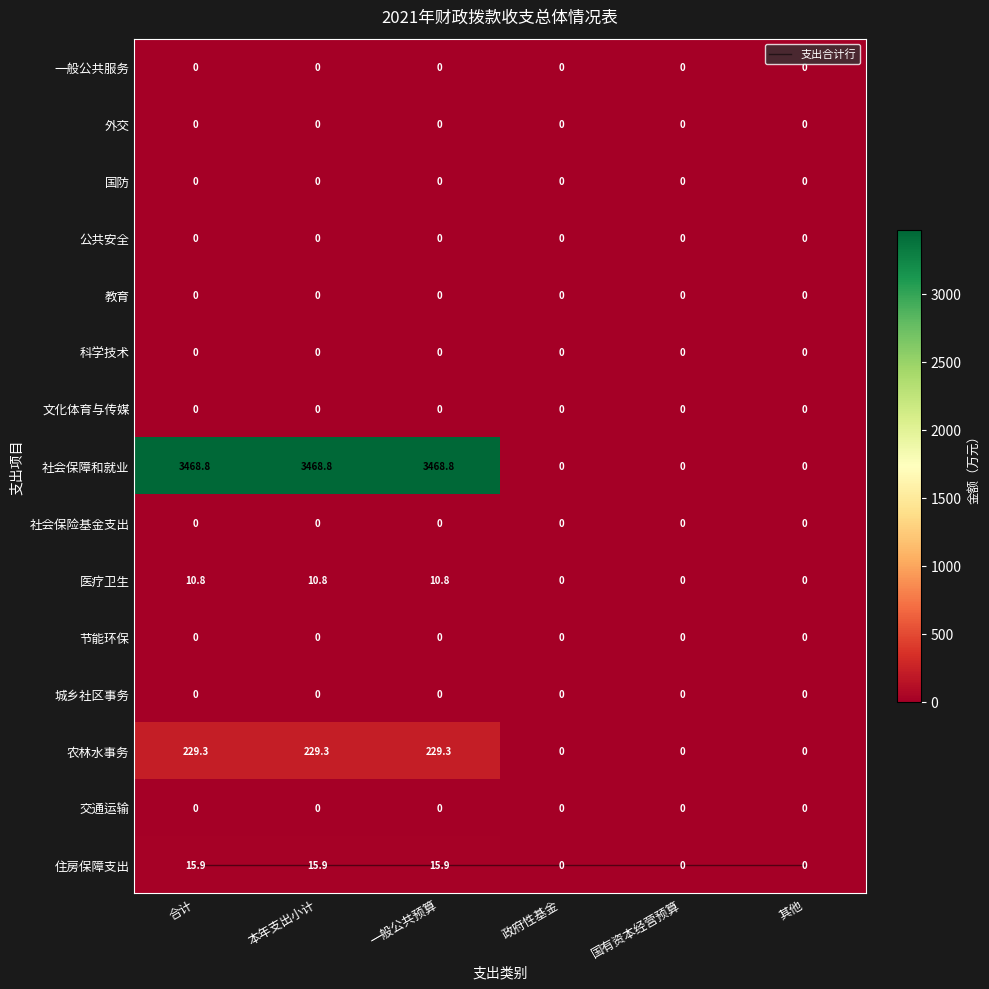

Which series changed the most between 合计 and 国有资本经营预算?

社会保障和就业